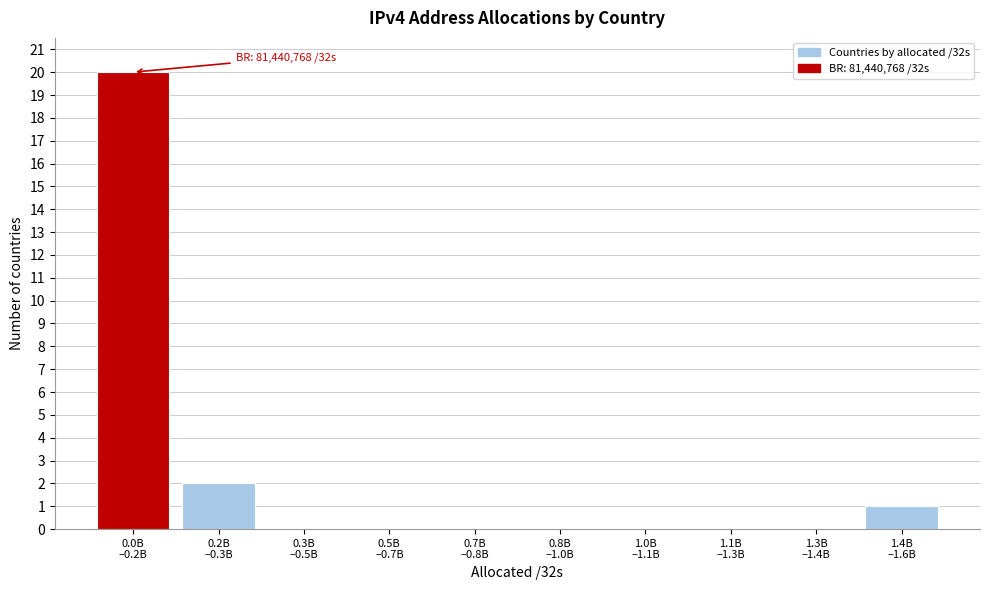

What is the maximum value shown in the chart?

20